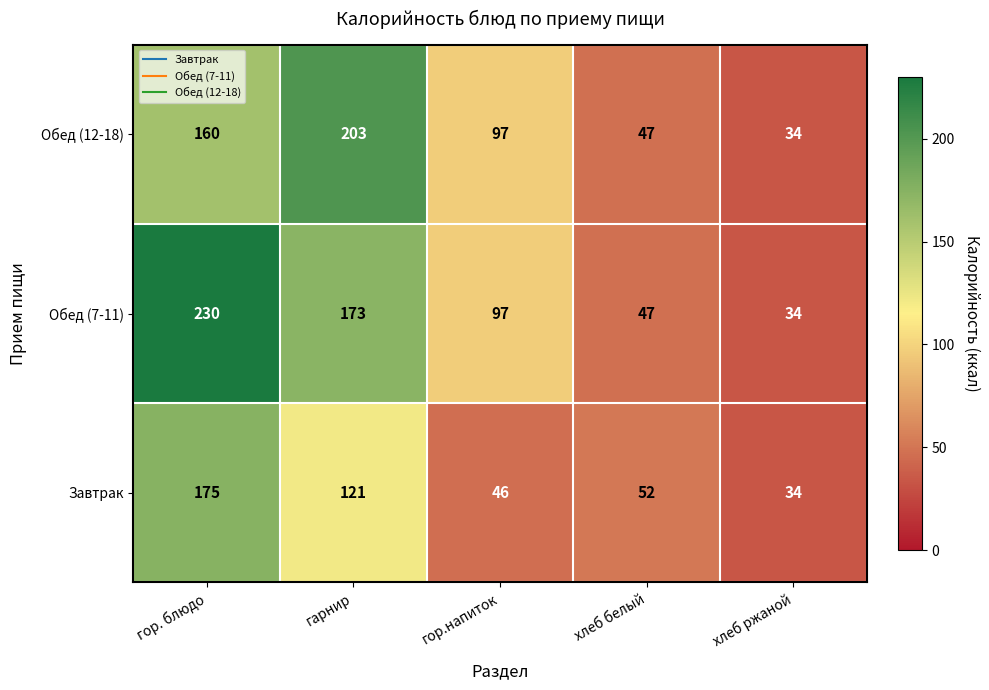

How many values in the Обед (12-18) series are below 97?

2